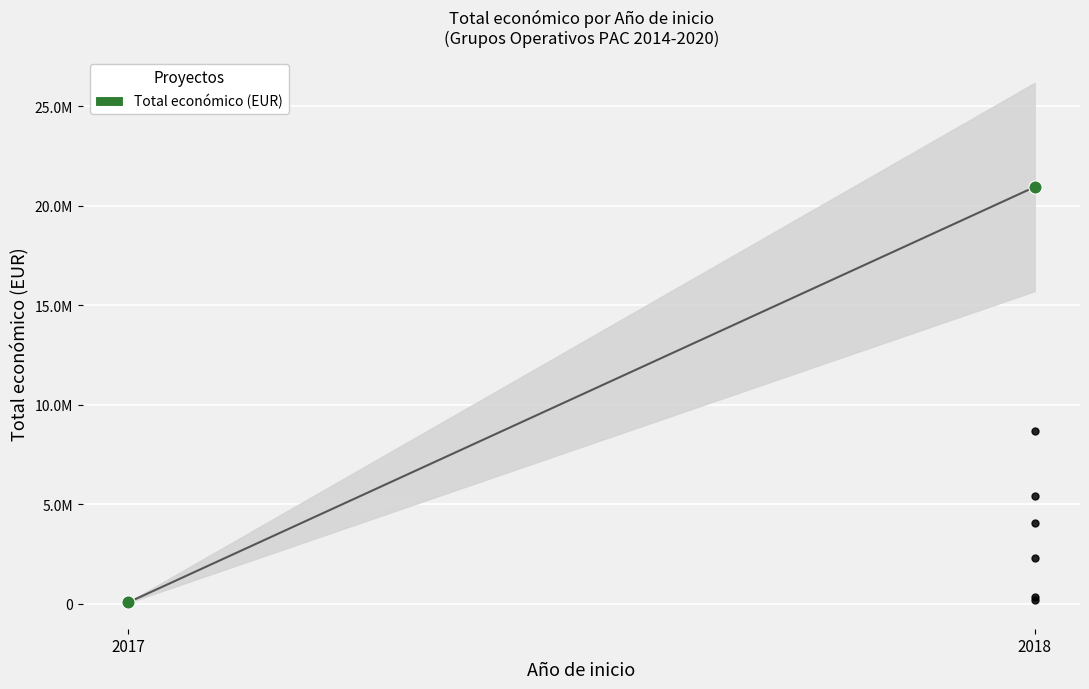

What is the ratio of the value at 2018 to the value at 2017?

364.3